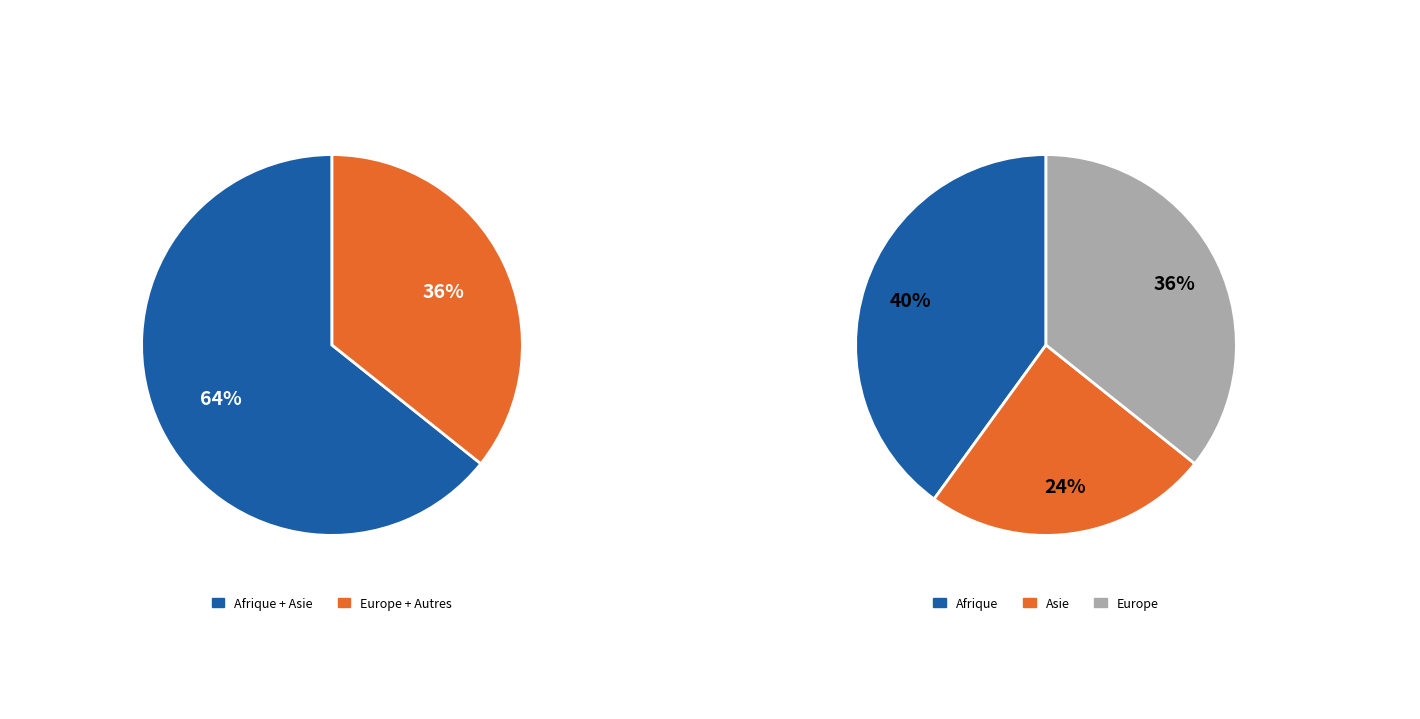

Combined, do Afrique and Asie account for over 50%?

Yes